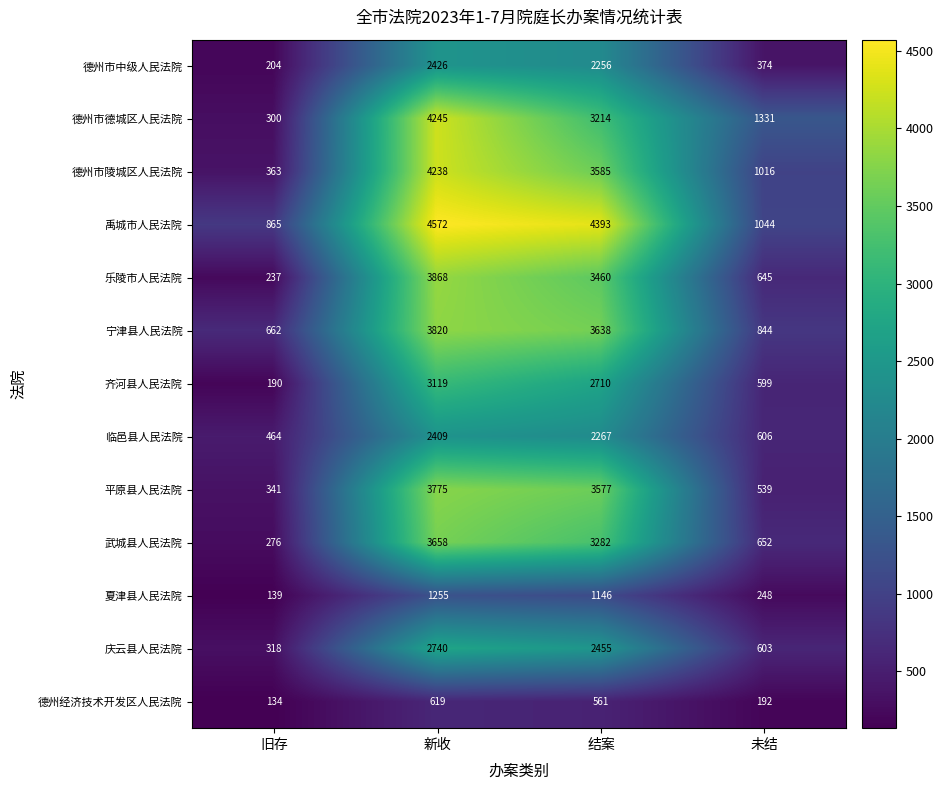

Where does the 禹城市人民法院 series first go above 4393?

新收